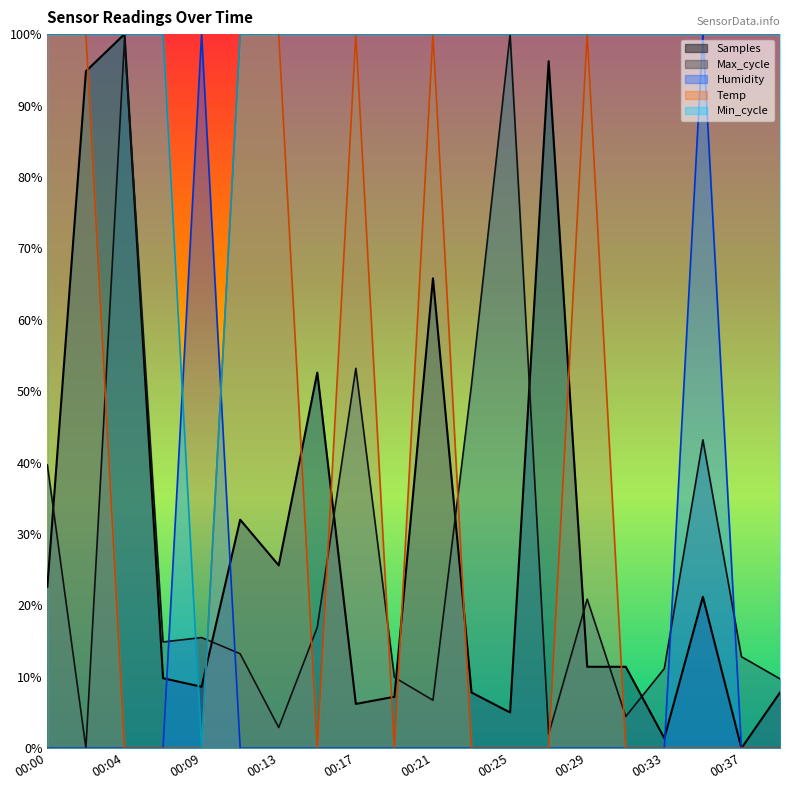

True or false: Humidity has a value of -38.0 at 00:33.

False